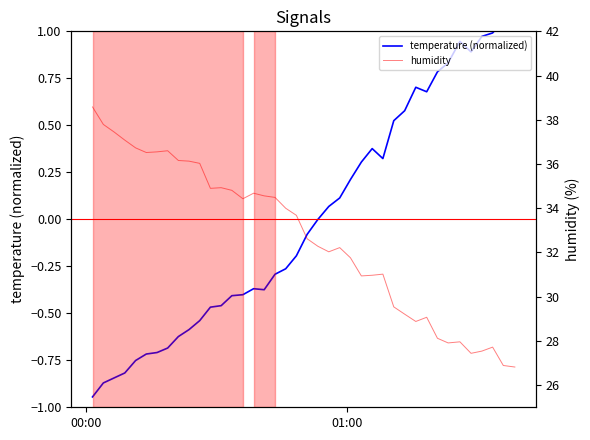

How many lines are shown in the chart?

2